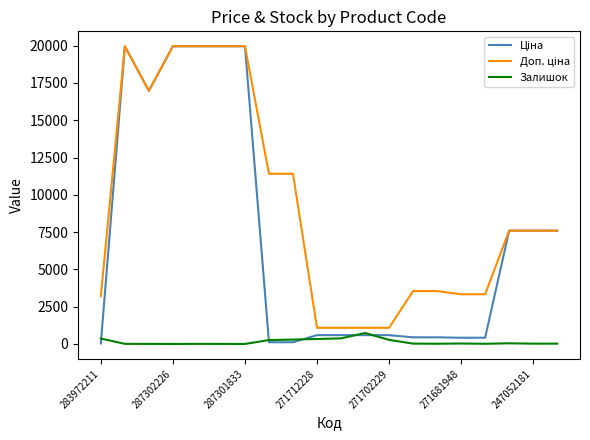

Does the chart display data point markers on the line(s)?

No